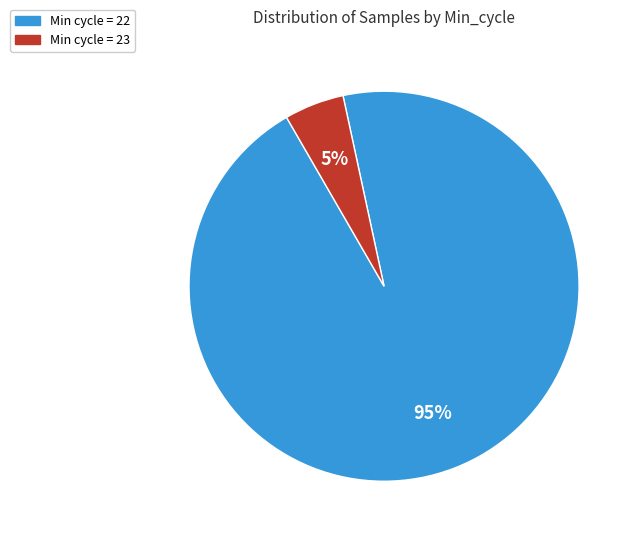

To the nearest percent, what is the difference between the largest and smallest slice percentages?

90%